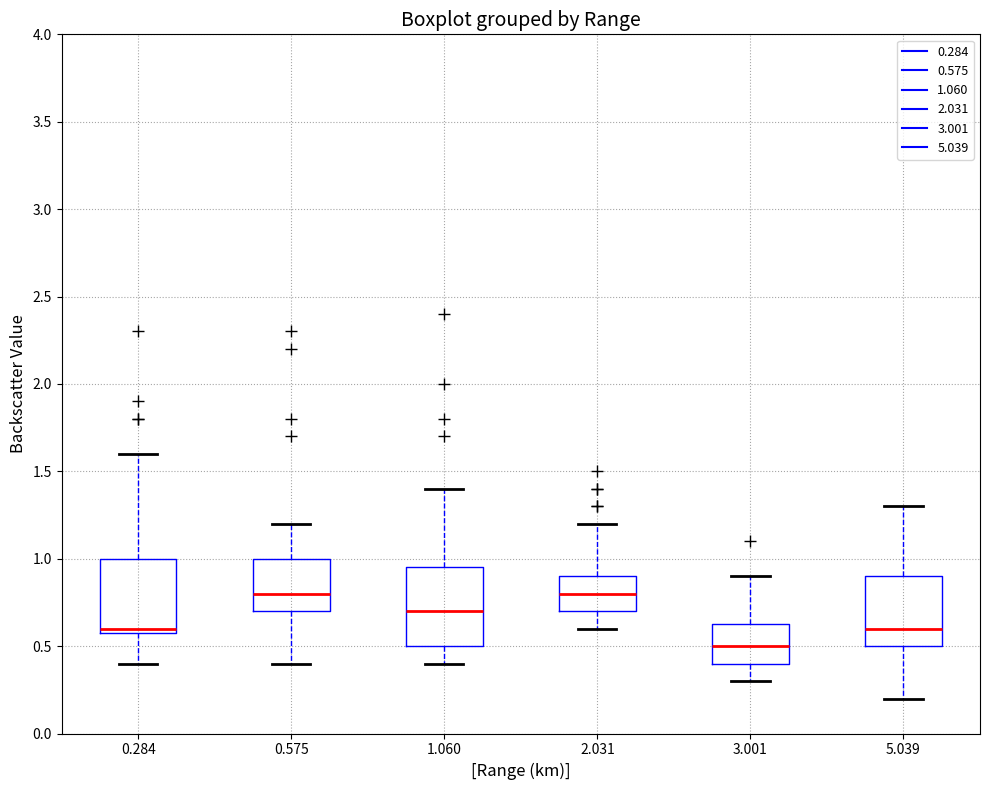

Which box has the lowest median line?

3.001